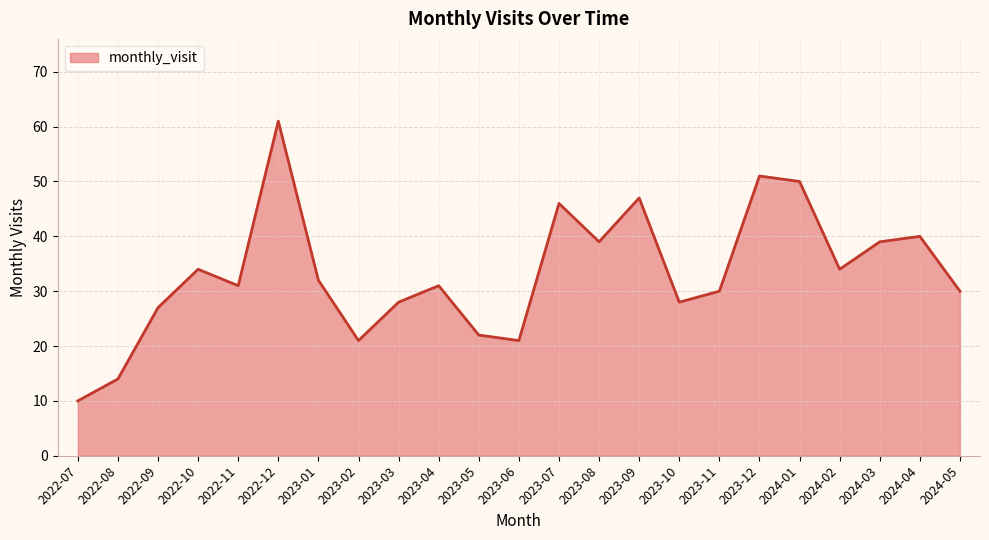

What is the sum of the values at 2023-11 and 2024-02?

64